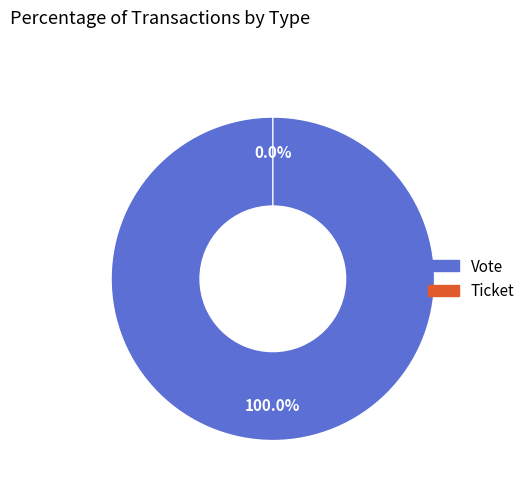

Rank the categories by value from highest to lowest.

Vote, Ticket